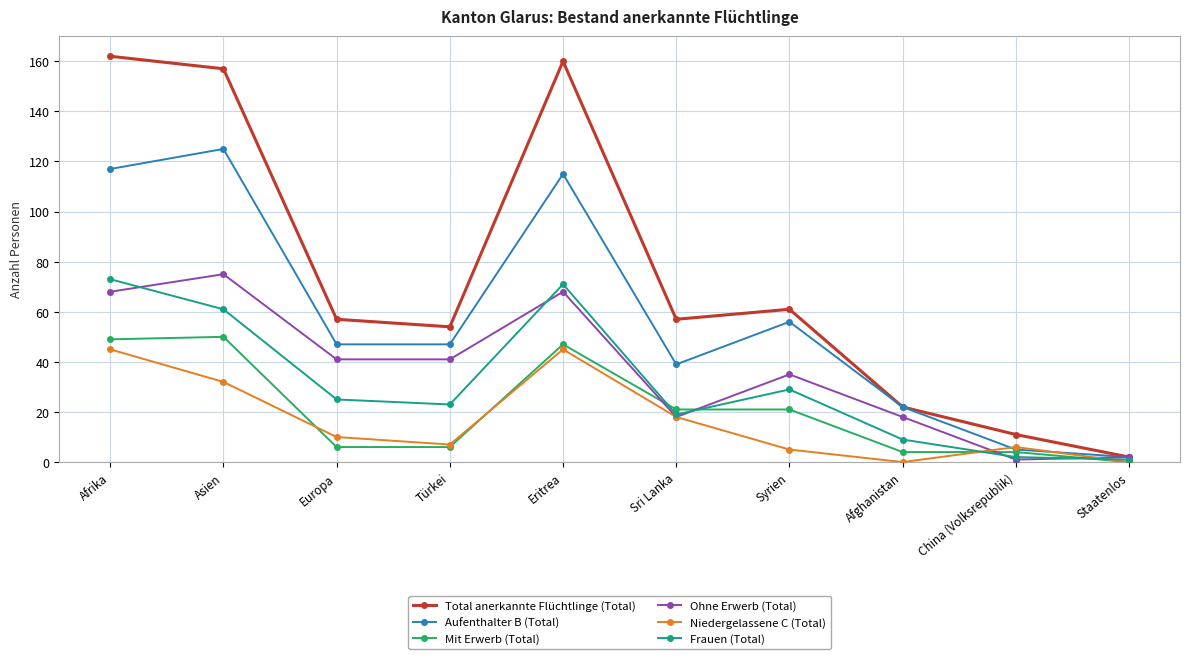

Between Afrika and Türkei, which series saw the biggest shift?

Total anerkannte Flüchtlinge (Total)